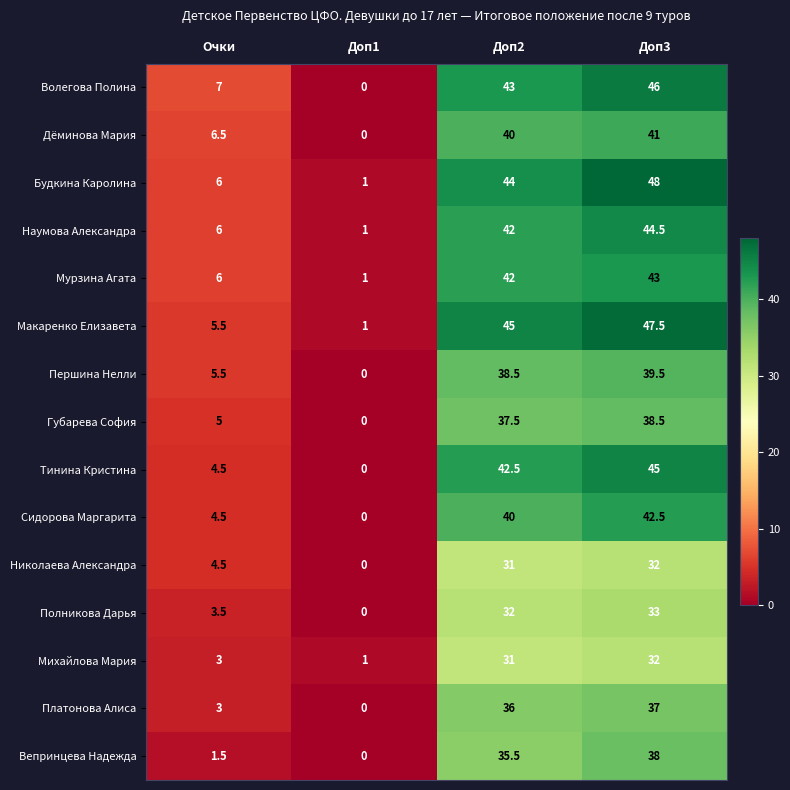

What is the difference between the maximum and minimum values in the Дёминова Мария series?

41.0